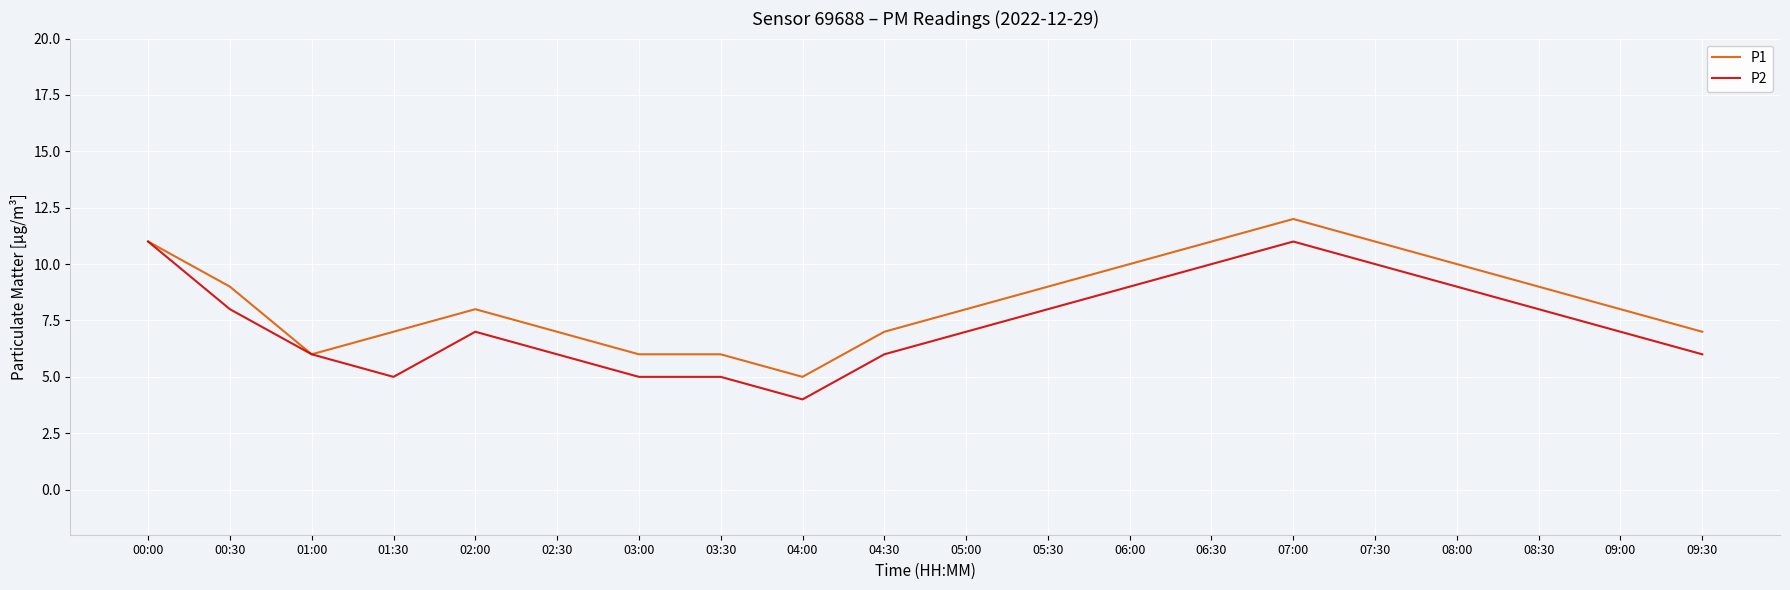

What is the minimum value shown in the chart?

4